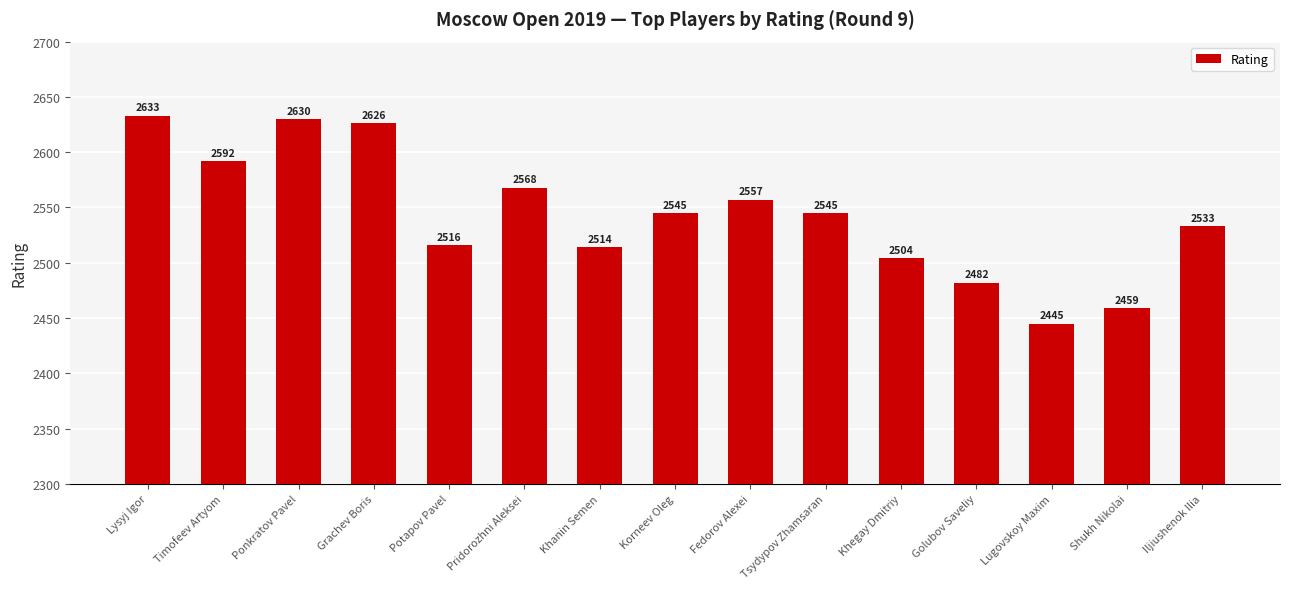

Are the bars horizontal?

No